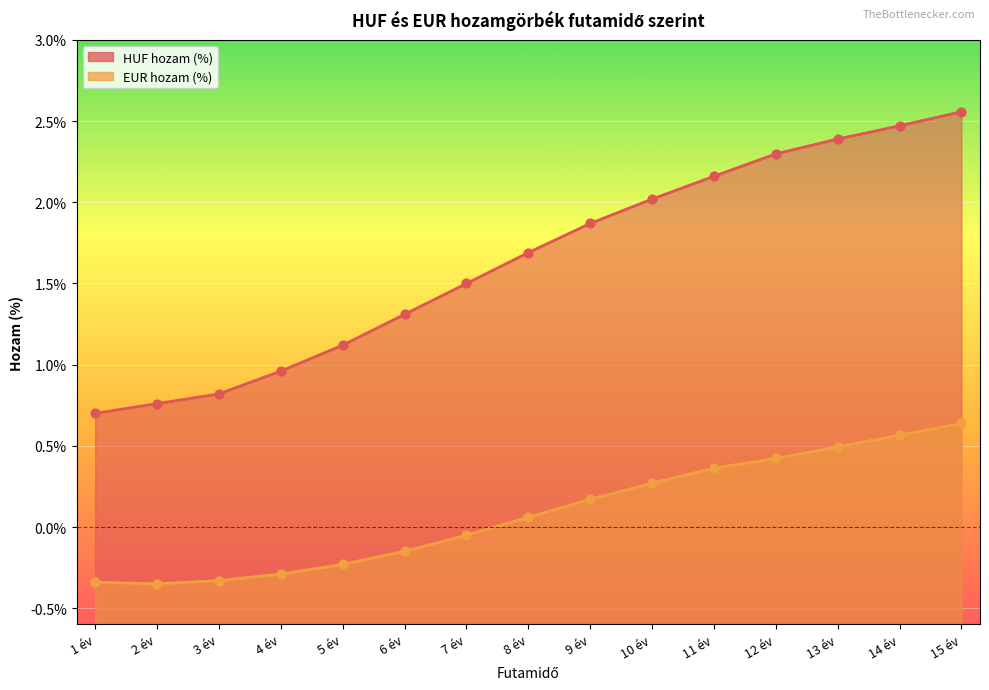

Which series reaches the minimum Y coordinate?

EUR hozam (%)